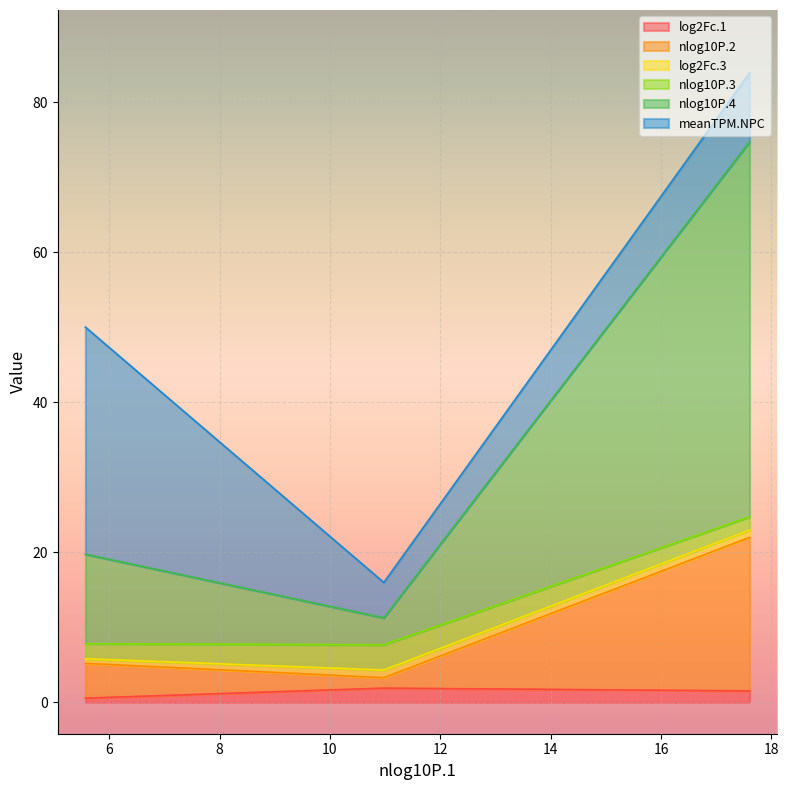

What position from the right is 10.975?

2